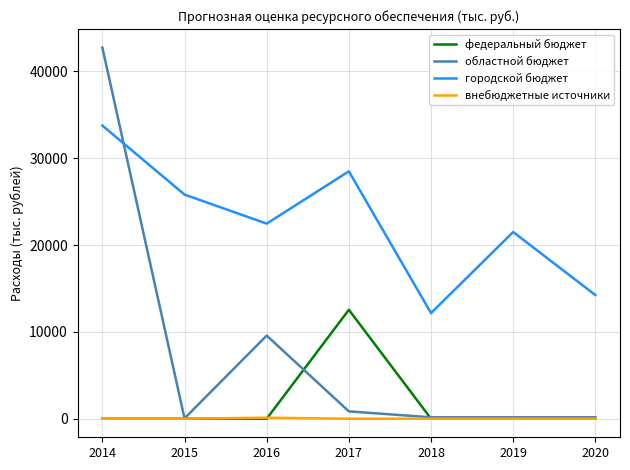

Where is the first local maximum for областной бюджет?

2016